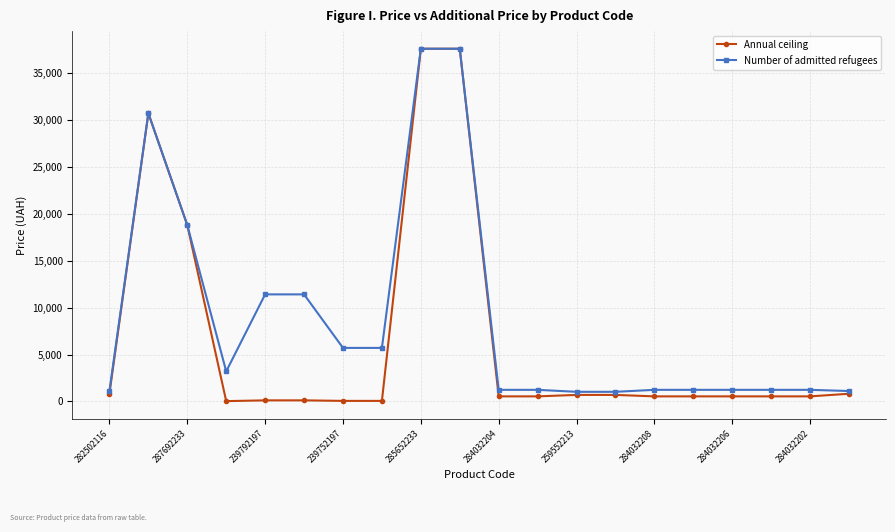

Which series has the widest spread of values?

Annual ceiling